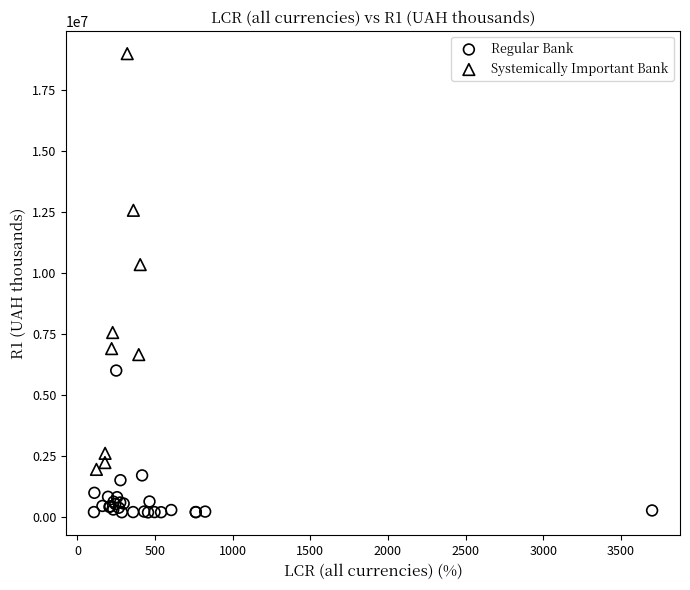

What are all the series names shown in the legend?

Regular Bank, Systemically Important Bank